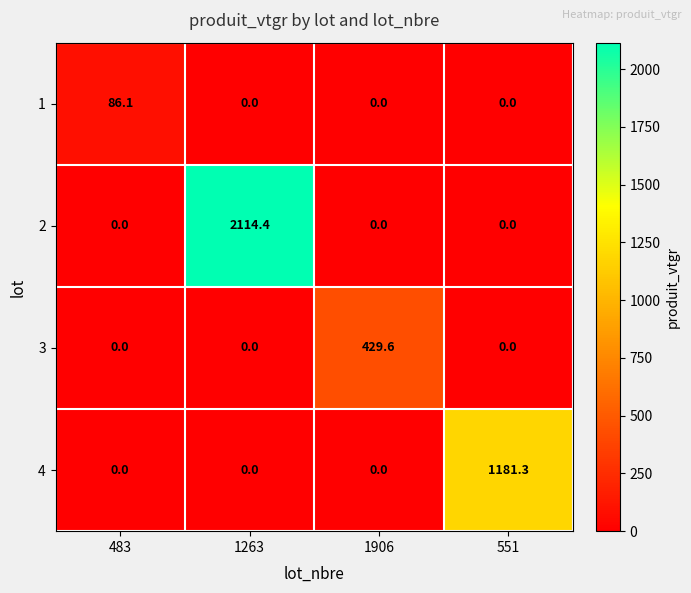

What is the difference between the maximum and minimum values in the 3 series?

429.6